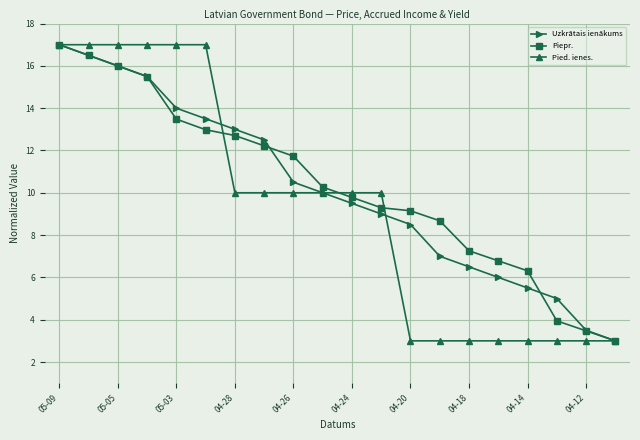

True or false: Piepr. has more than 2 points higher than both neighbors.

False